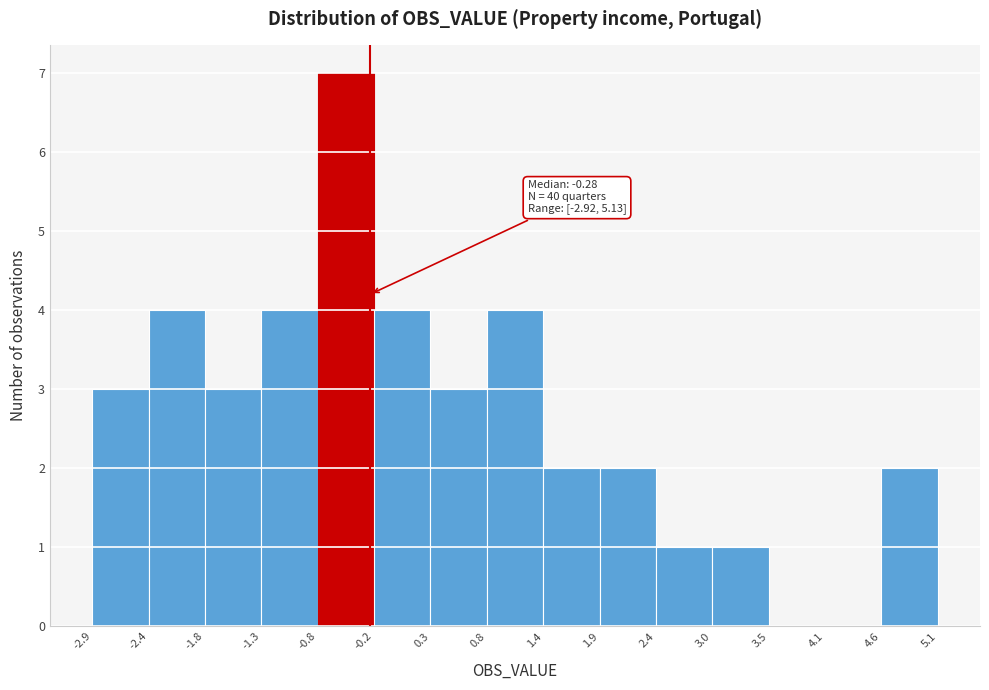

Which range on the x-axis has the tallest bar?

-0.8 to -0.2